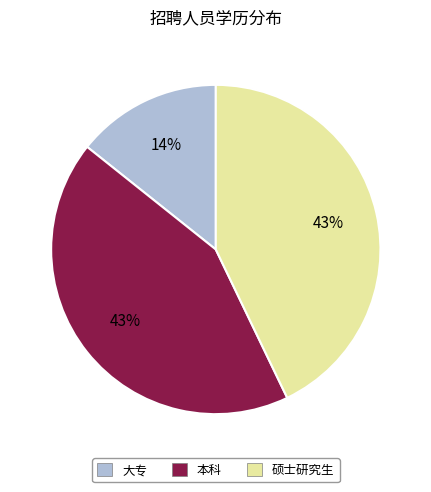

Is there any slice that represents more than half of the pie?

No